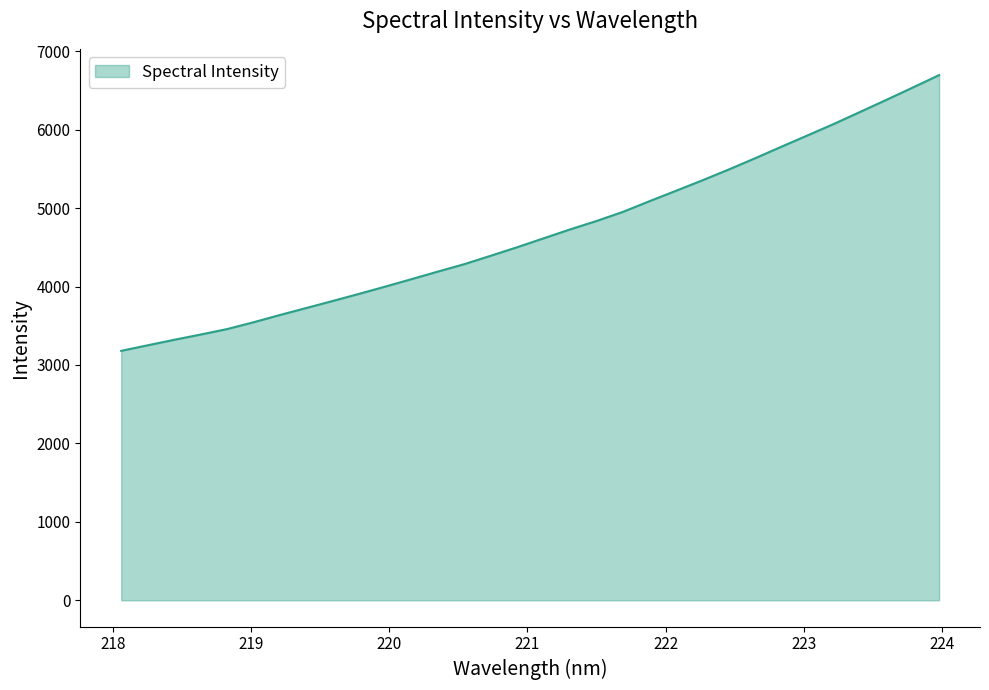

What is the greatest value displayed?

6695.7